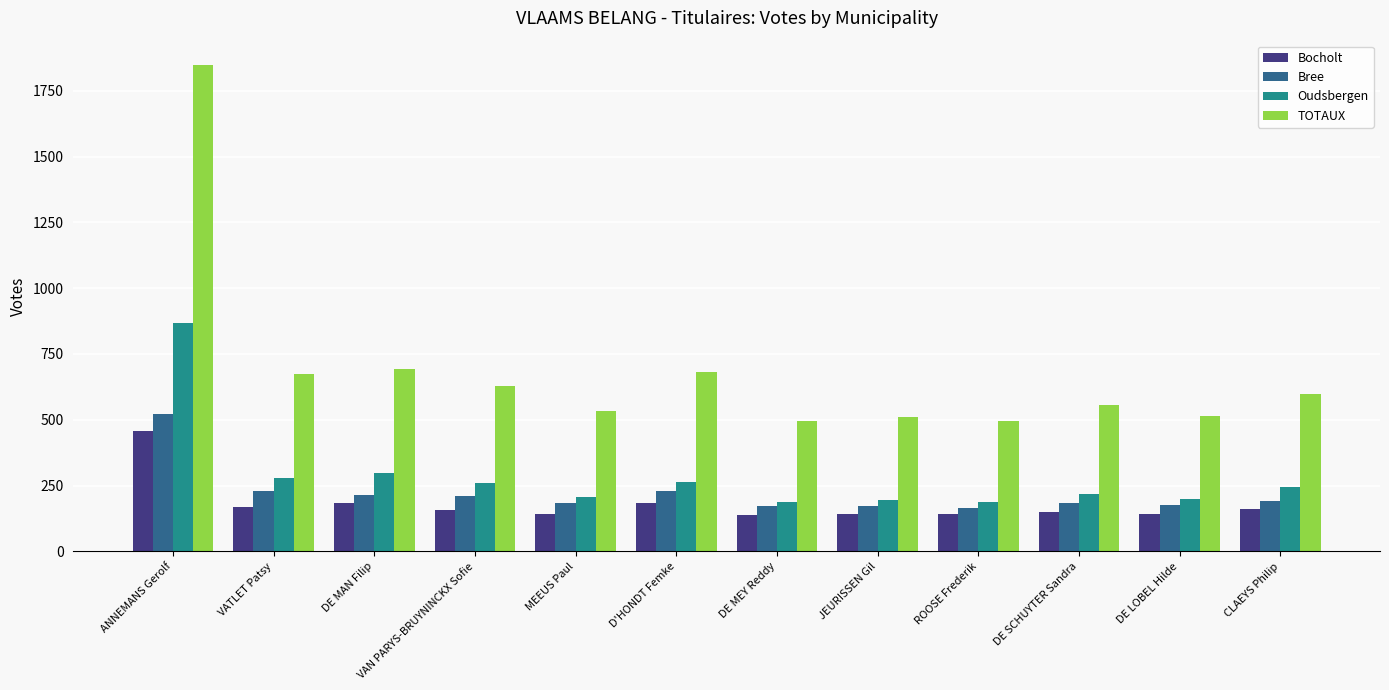

What is the maximum value for Bocholt?

457